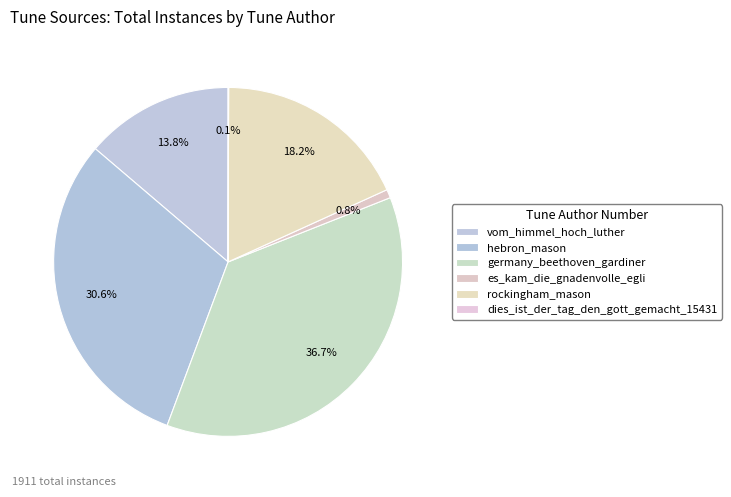

Which has a higher value, rockingham_mason or dies_ist_der_tag_den_gott_gemacht_15431?

rockingham_mason